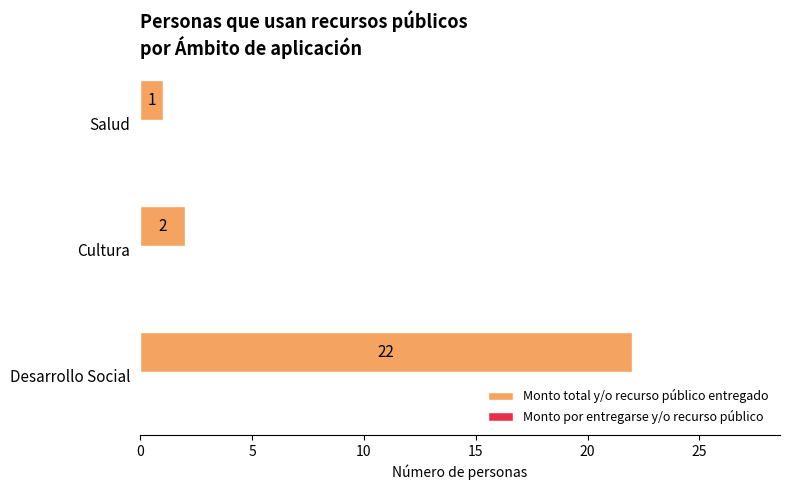

At which label is the value closest to 11?

Cultura